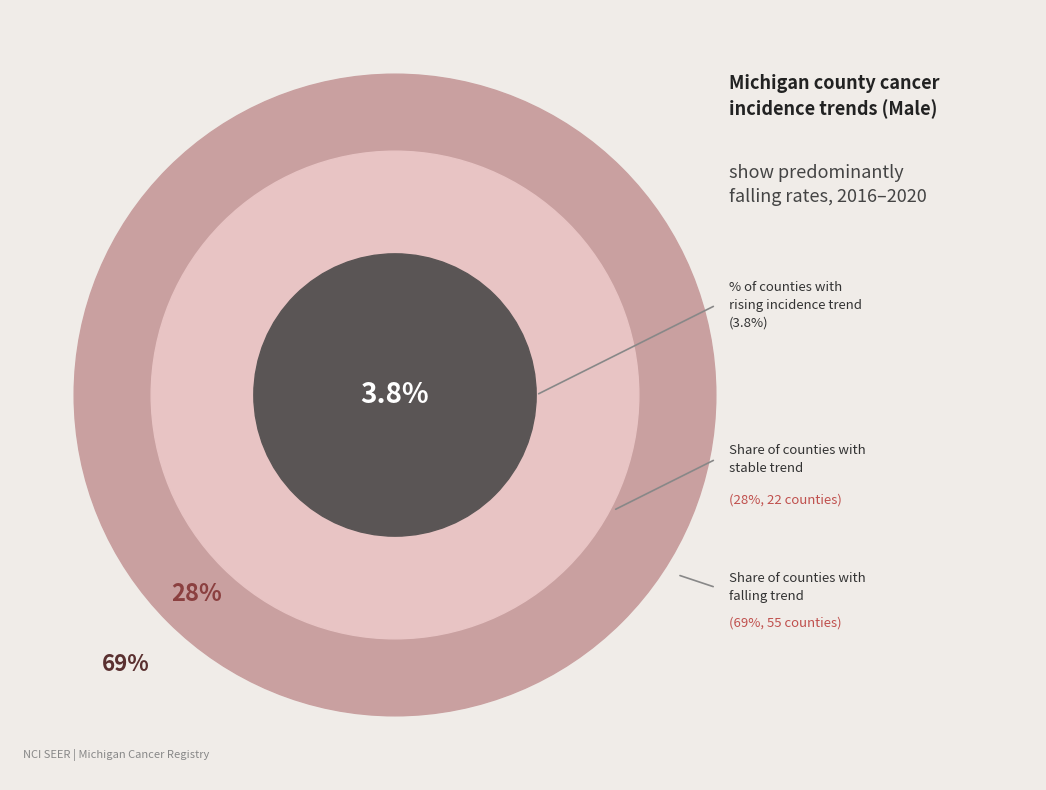

What percentage is the rising slice, to the nearest percent?

4%